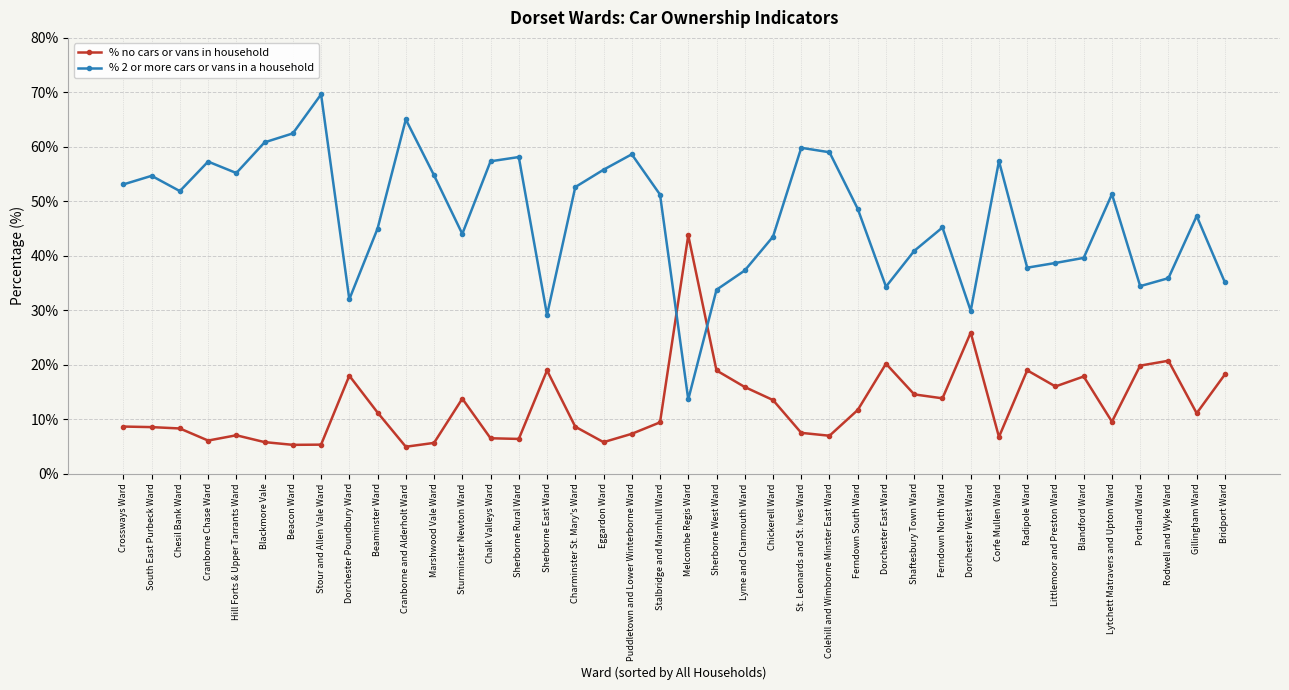

Does the chart have visible grid lines?

Yes